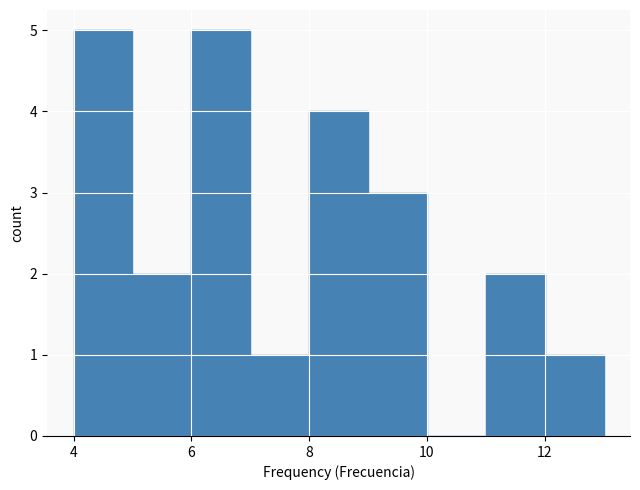

How tall is the bar that spans 8 to 9 on the x-axis? The values are not printed on the chart, so give them approximately, as read against the axis.

4